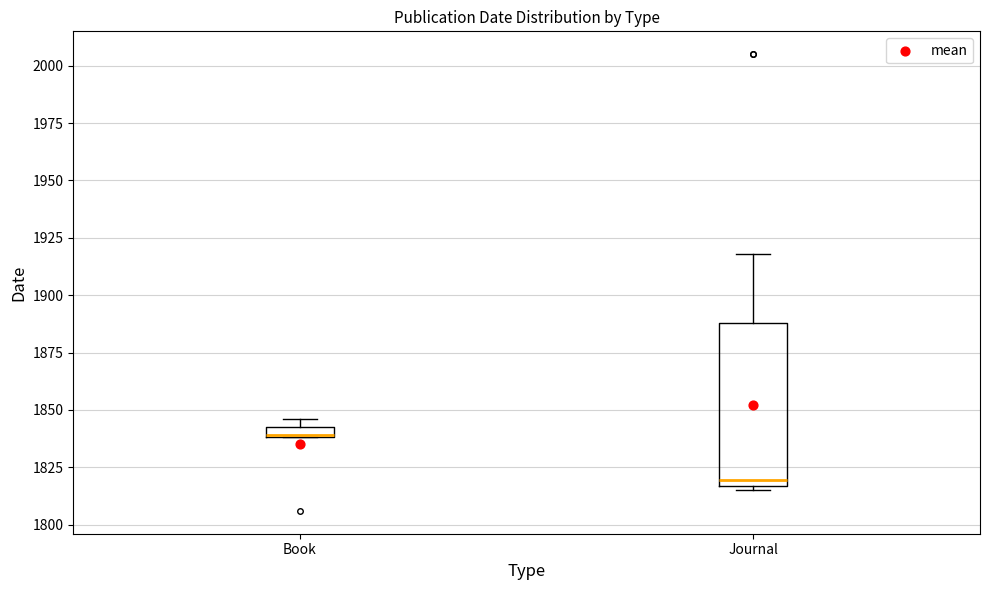

Comparing the boxes themselves (not the whiskers), which one is the tallest?

Journal